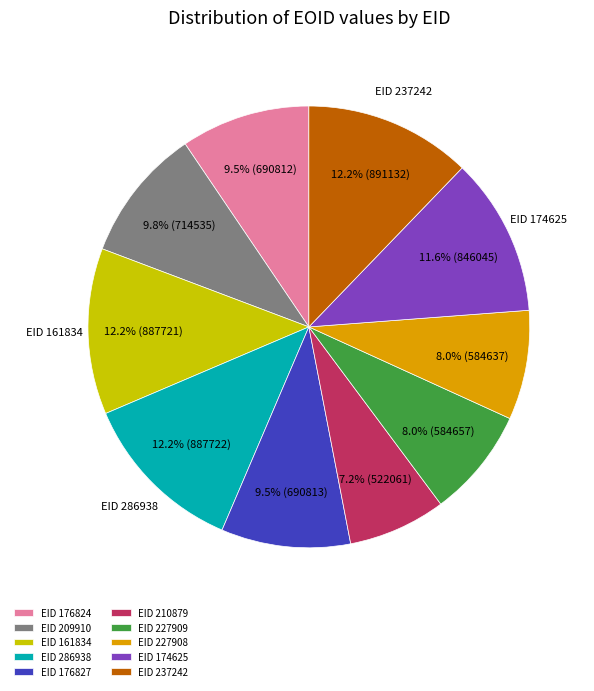

To the nearest percent, what is the difference between the largest and smallest slice percentages?

5%